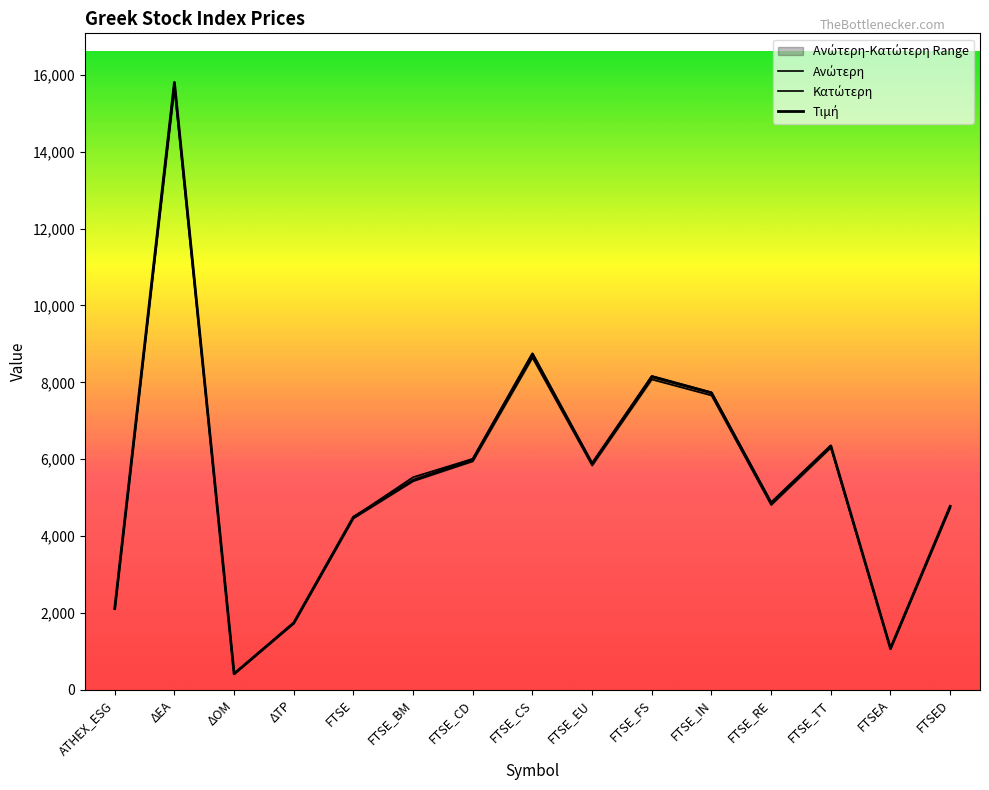

What are all the series names shown in the legend?

Ανώτερη, Κατώτερη, Τιμή